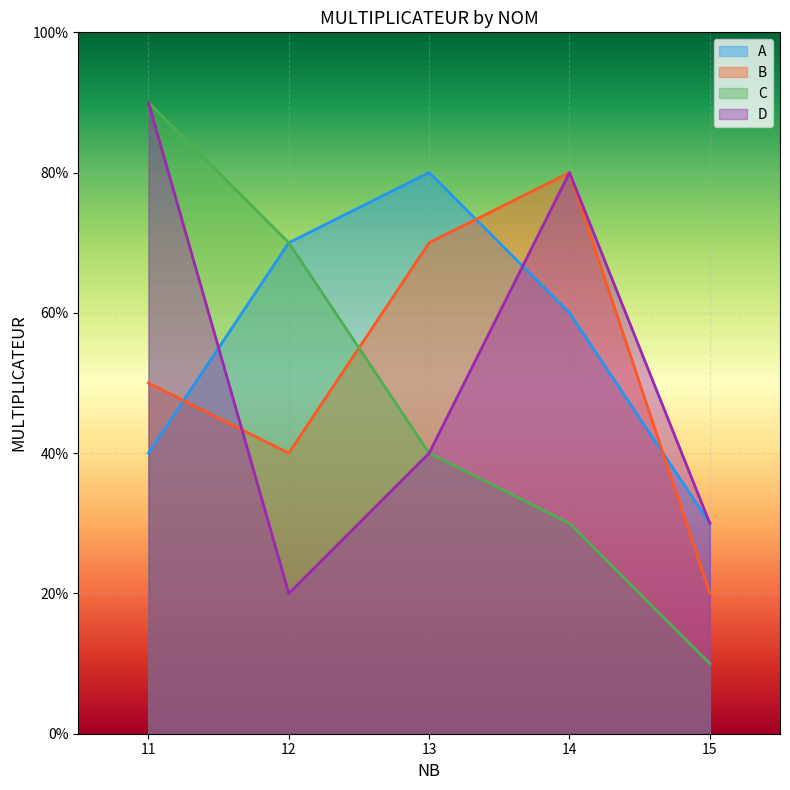

Which series changed the most between 11 and 12?

D